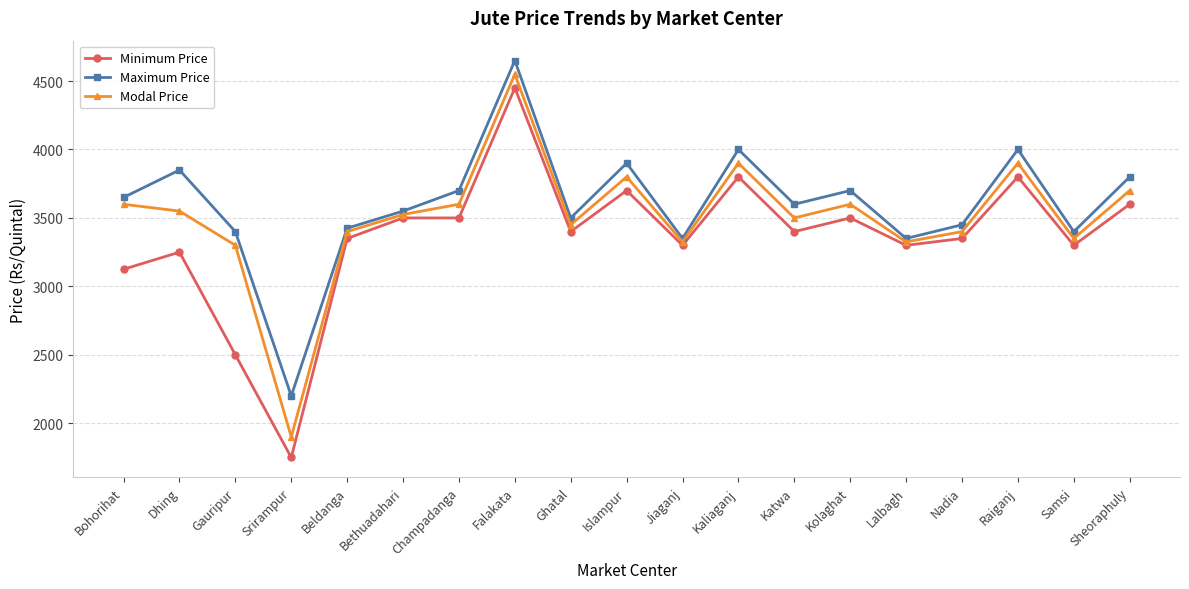

Which series has the widest spread of values?

Minimum Price